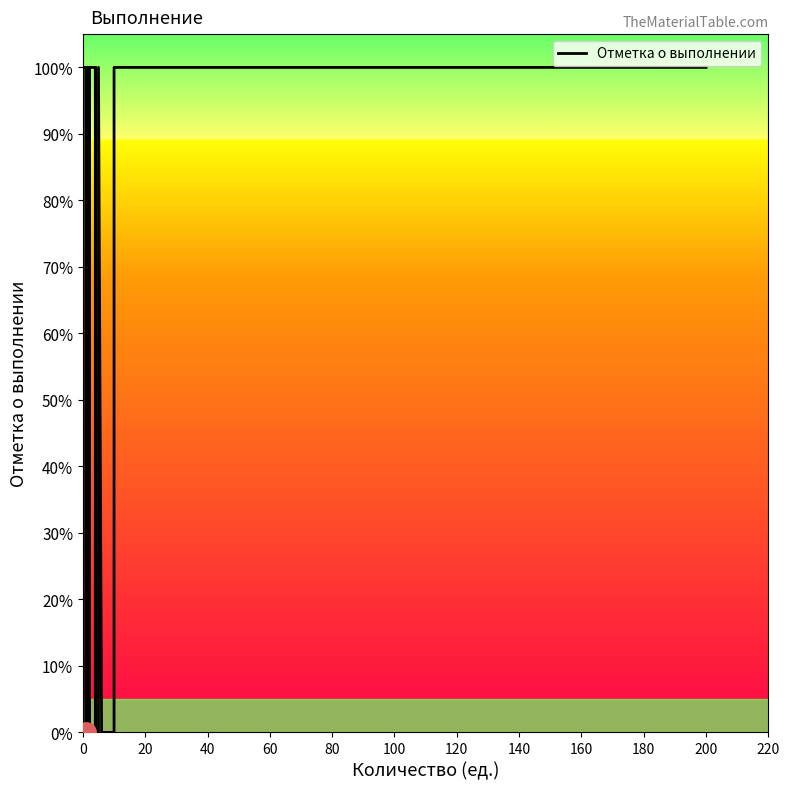

Count the number of data series in this chart.

1